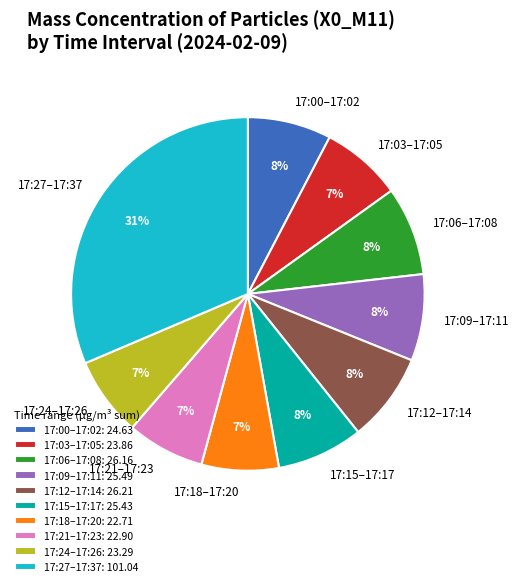

Between 17:27–17:37 and 17:15–17:17, which is larger?

17:27–17:37